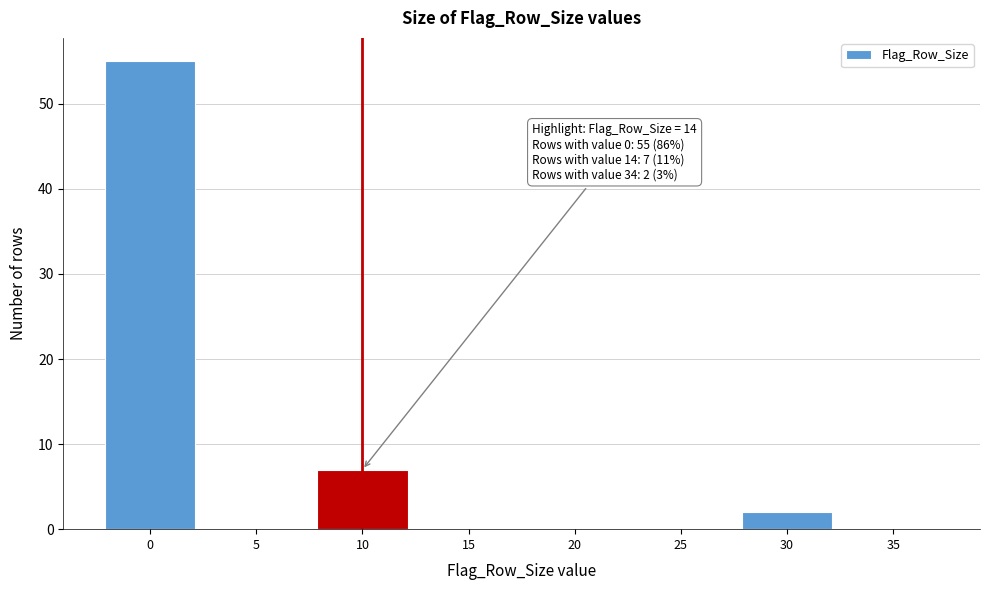

Reading right to left, extract all data points from this chart.

35=0	30=2	25=0	20=0	15=0	10=7	5=0	0=55